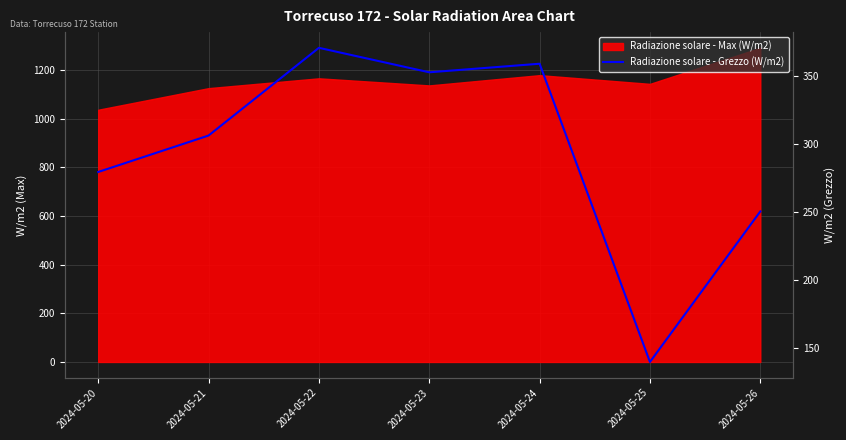

How many data points are less than 306?

3